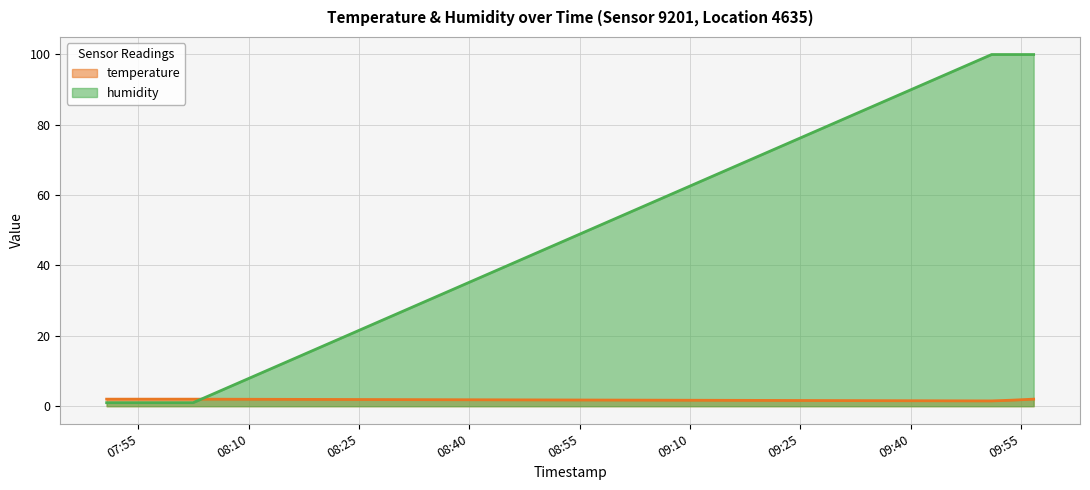

List the series in order of their peak value, lowest first.

temperature, humidity